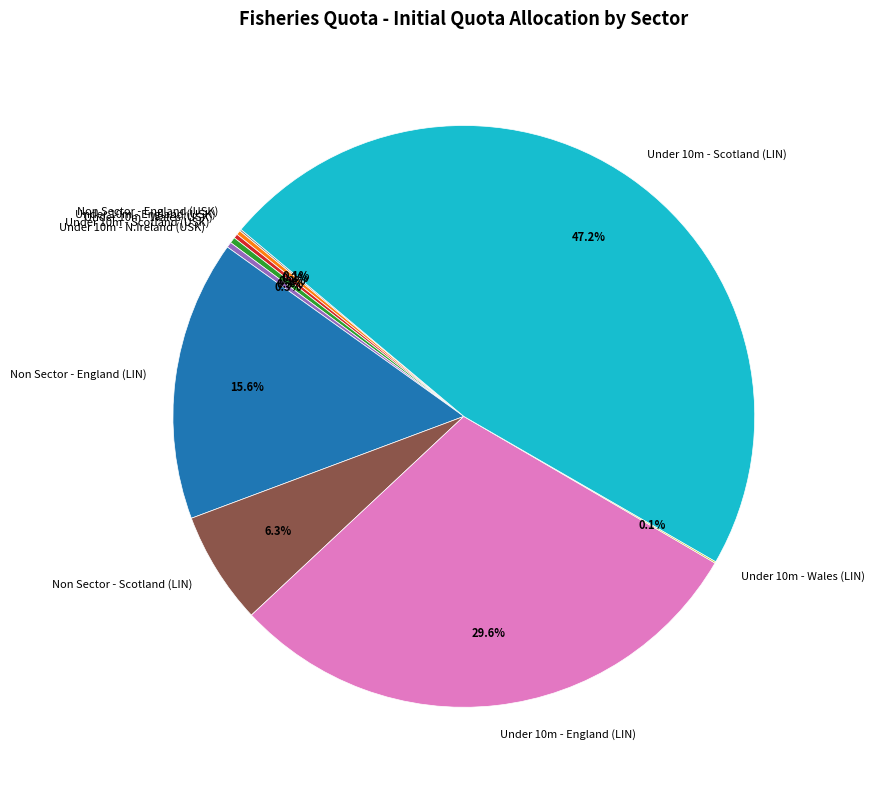

What is the largest slice in the pie chart?

Under 10m - Scotland (LIN)